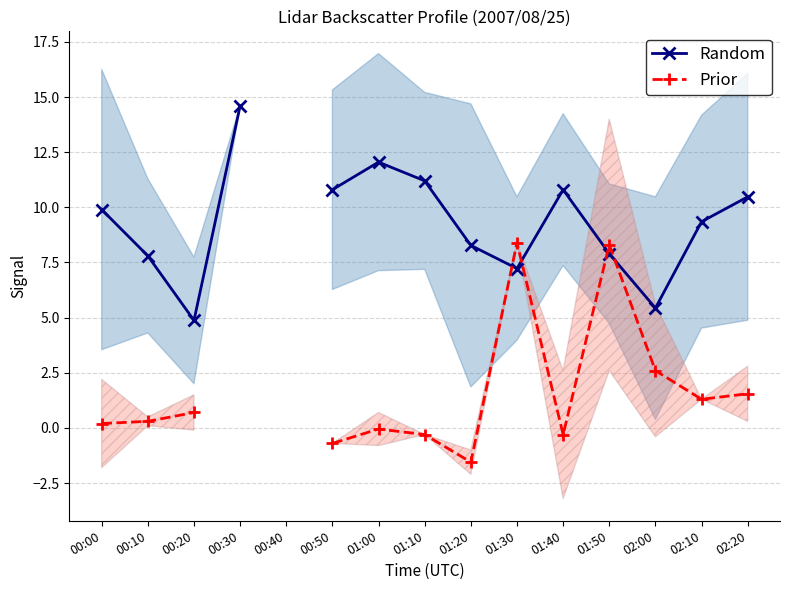

What are all the series names shown in the legend?

Random, Prior